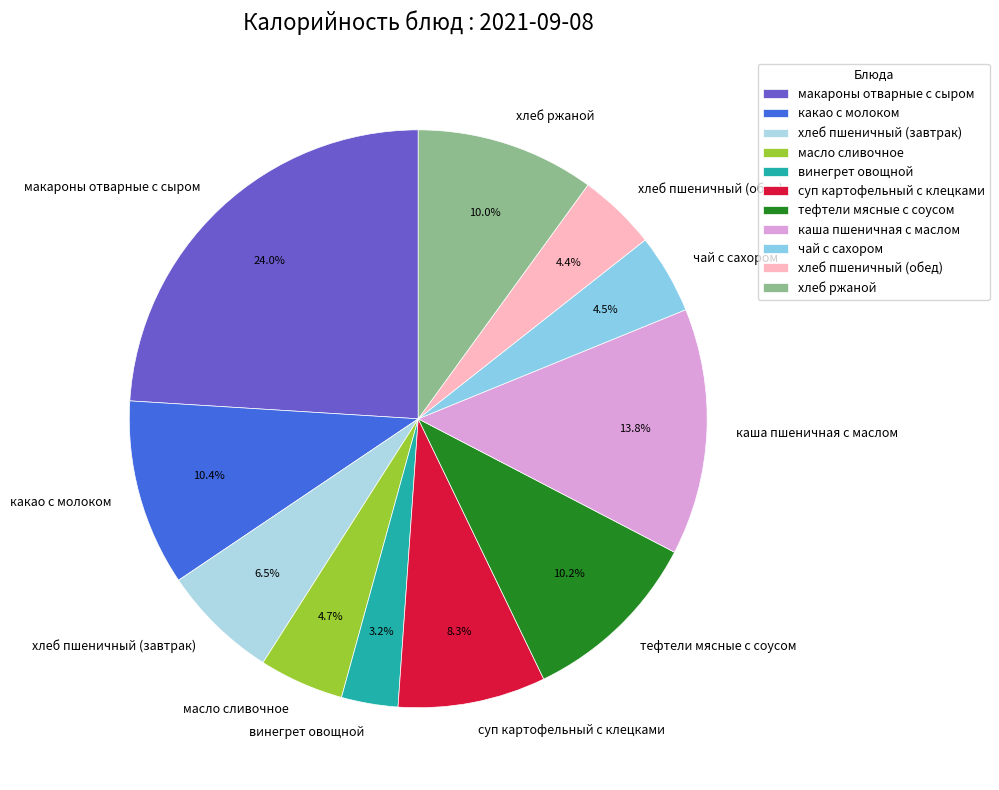

What is the largest slice in the pie chart?

макароны отварные с сыром